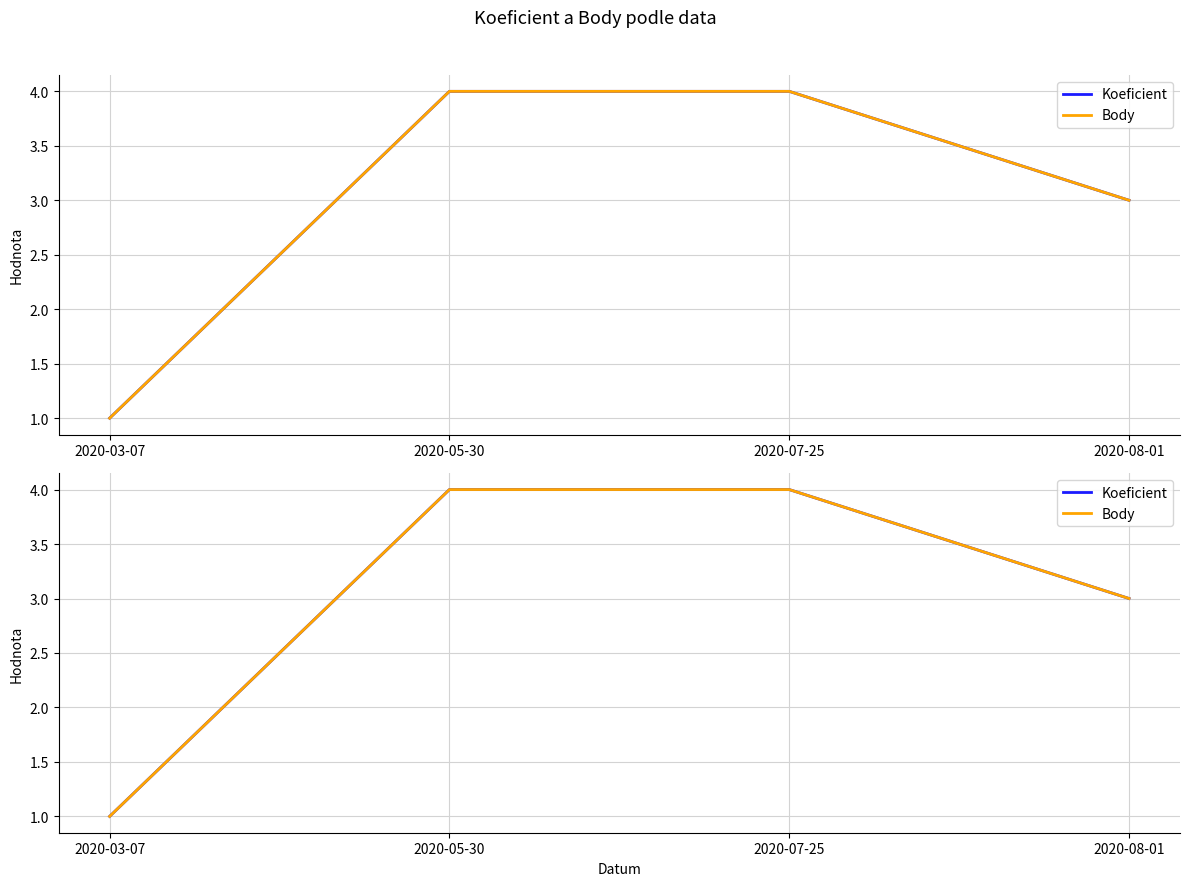

At which category is the sum across all series the highest?

2020-05-30